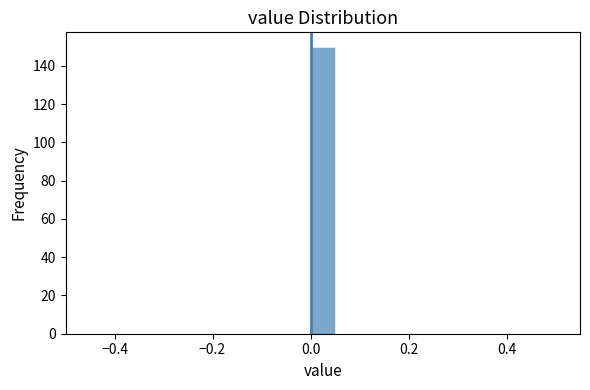

Read against the x-axis, roughly where is the centre of the tallest bar?

0.02